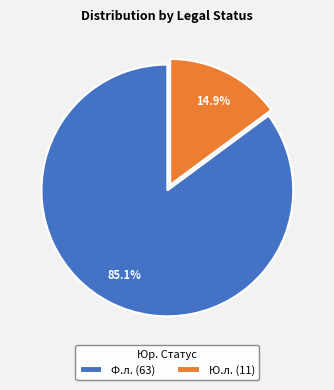

To the nearest percent, what is the average slice percentage?

50%